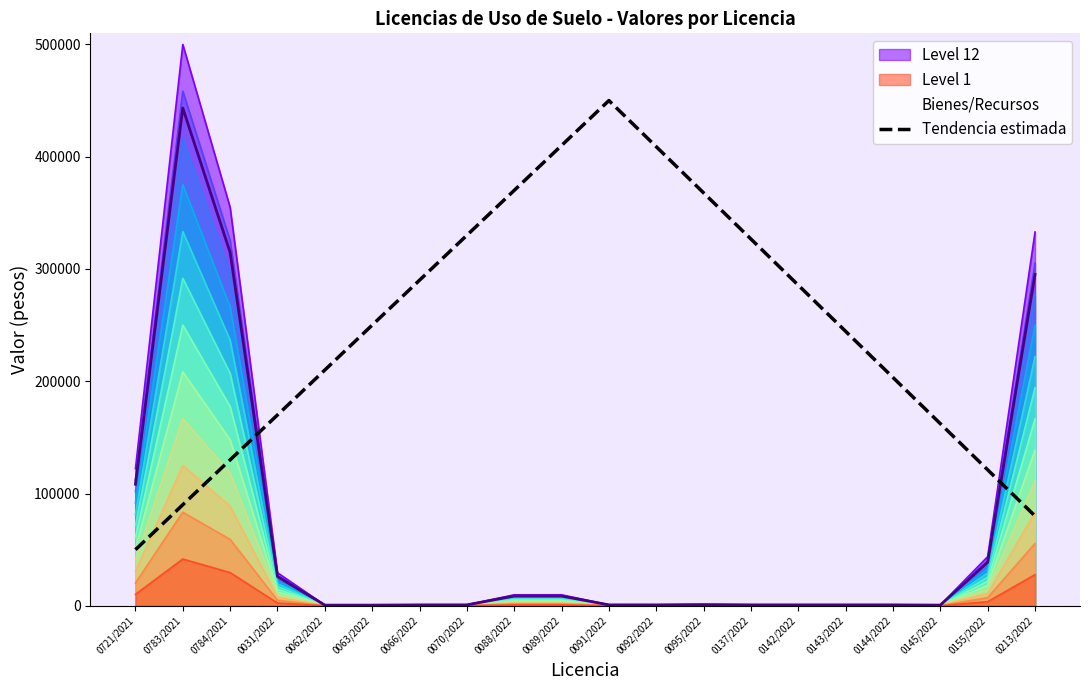

What is the approximate value at 0088/2022?

370000.0